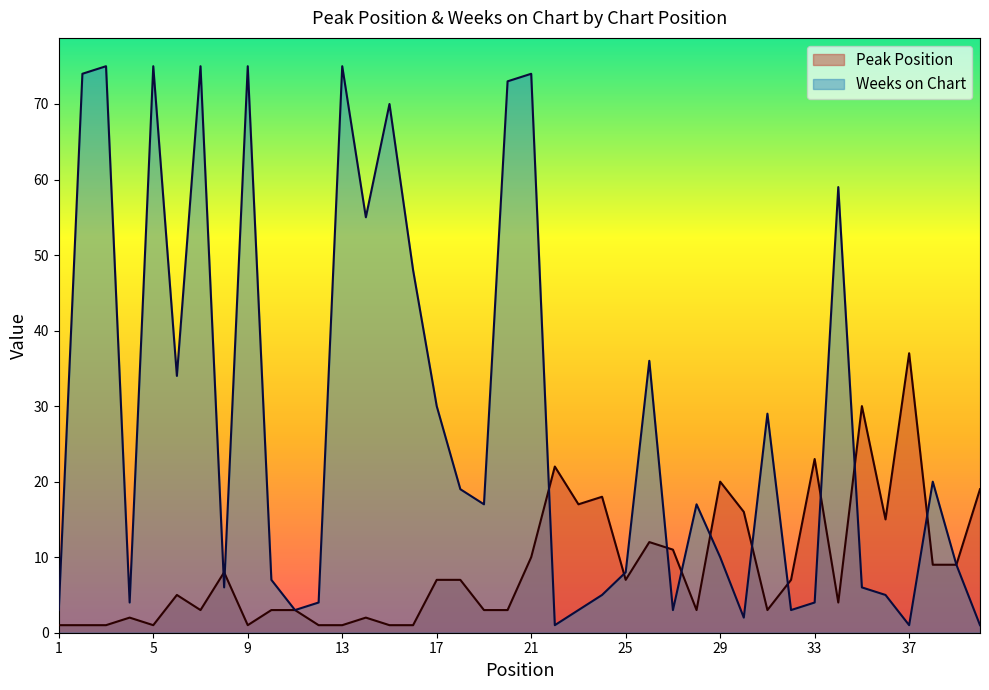

Reading left to right, extract all data points from this chart.

Peak Position: 1=1	2=1	3=1	4=2	5=1	6=5	7=3	8=8	9=1	10=3	11=3	12=1	13=1	14=2	15=1	16=1	17=7	18=7	19=3	20=3	21=10	22=22	23=17	24=18	25=7	26=12	27=11	28=3	29=20	30=16	31=3	32=7	33=23	34=4	35=30	36=15	37=37	38=9	39=9	40=19
Weeks on Chart: 1=3	2=74	3=75	4=4	5=75	6=34	7=75	8=6	9=75	10=7	11=3	12=4	13=75	14=55	15=70	16=48	17=30	18=19	19=17	20=73	21=74	22=1	23=3	24=5	25=8	26=36	27=3	28=17	29=10	30=2	31=29	32=3	33=4	34=59	35=6	36=5	37=1	38=20	39=9	40=1